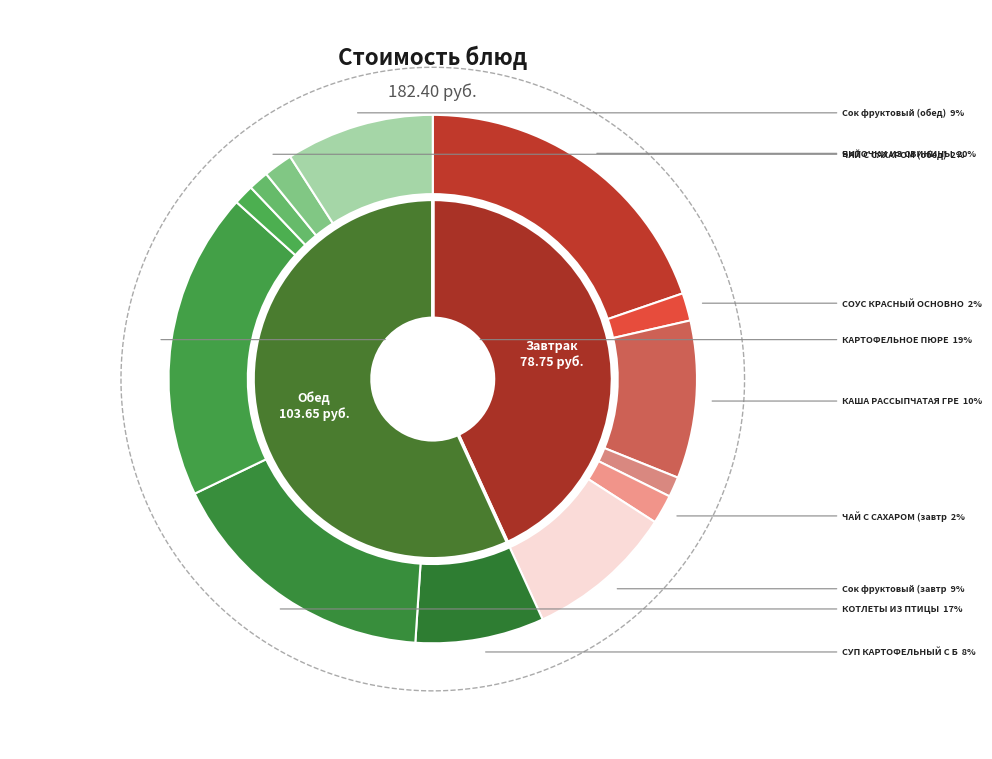

Is the sum of КАРТОФЕЛЬНОЕ ПЮРЕ and Сок фруктовый (обед) greater than half?

No